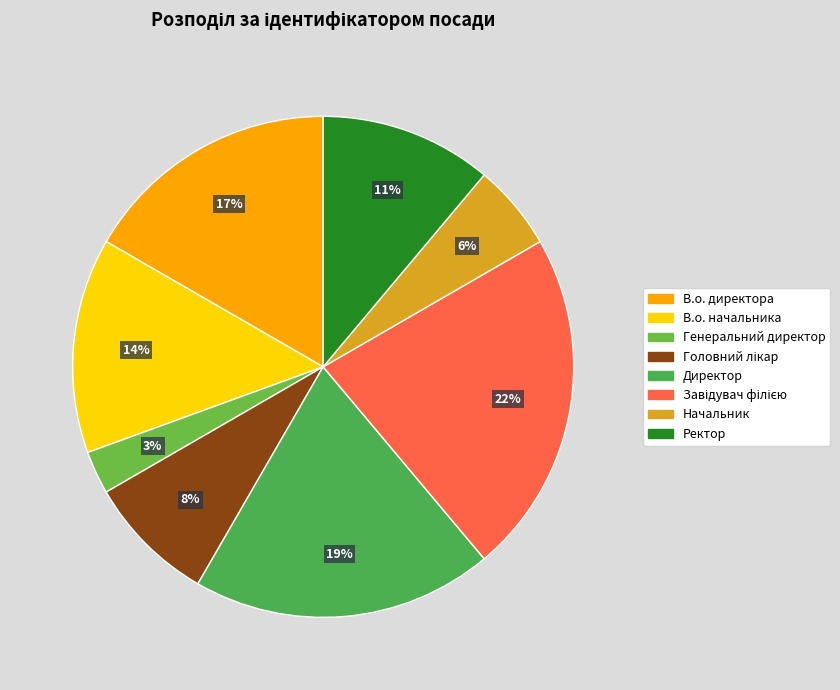

What percentage is the Генеральний директор slice, to the nearest percent?

3%